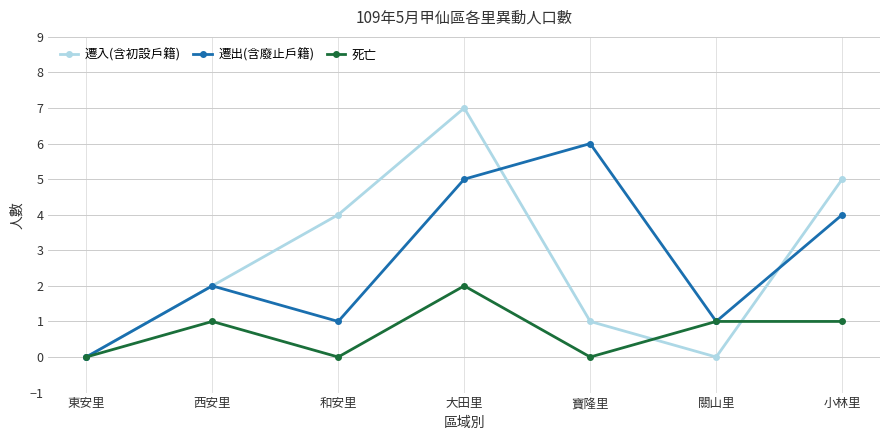

Where is the first local maximum for 遷出(含廢止戶籍)?

西安里